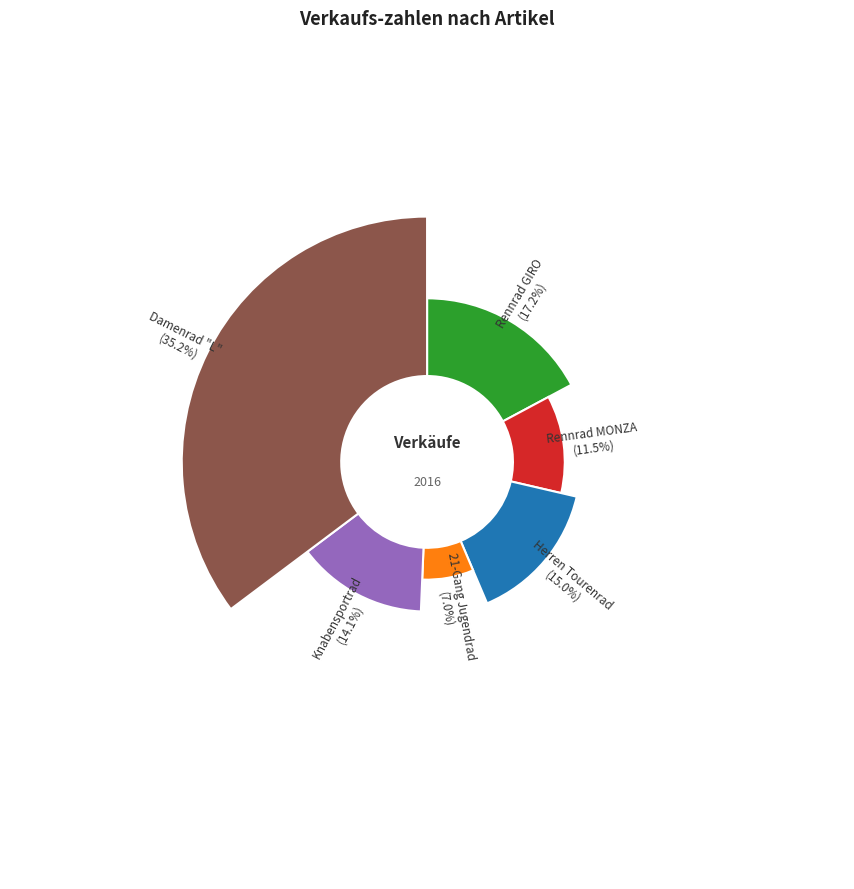

Count the number of slices in the pie.

6